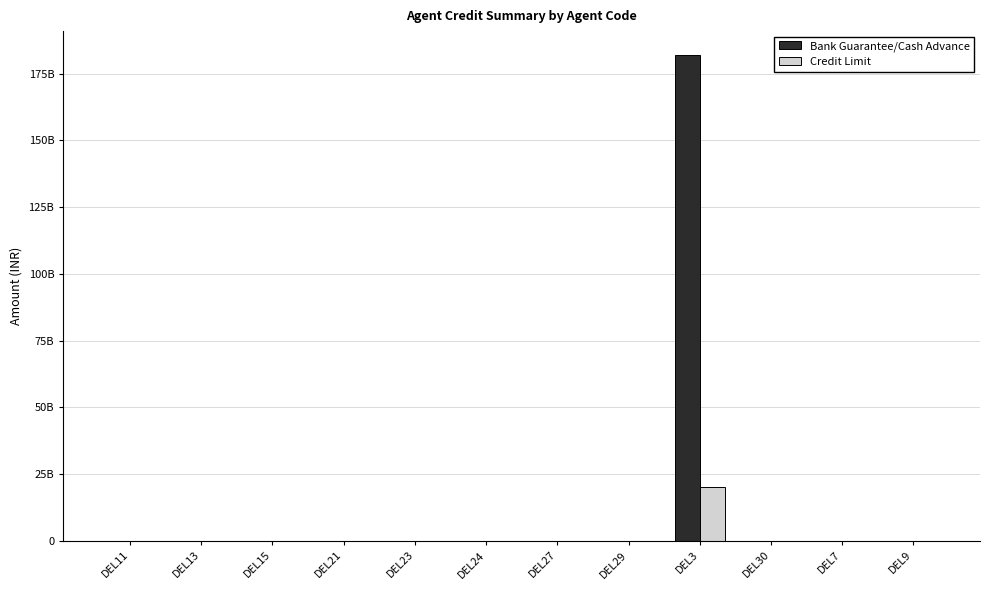

What are all the series names shown in the legend?

Bank Guarantee/Cash Advance, Credit Limit